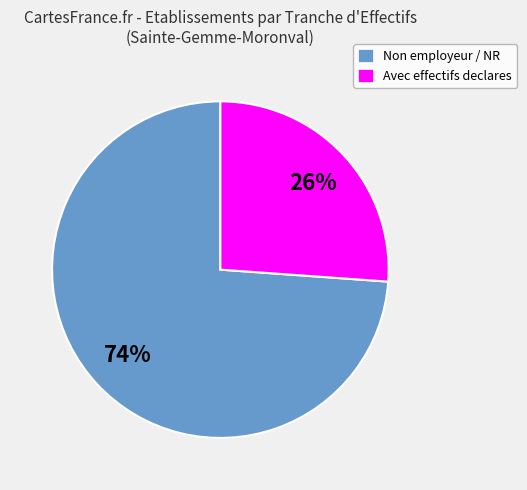

True or false: Non employeur / NR accounts for 74% of the total.

True